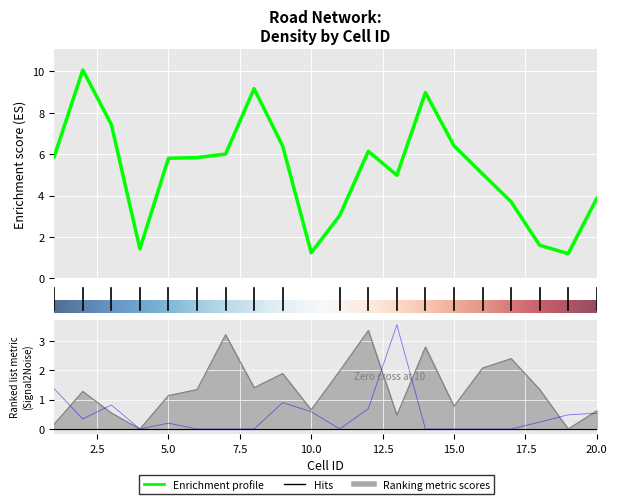

True or false: Nomotorway has more than 0 interior local peaks.

True